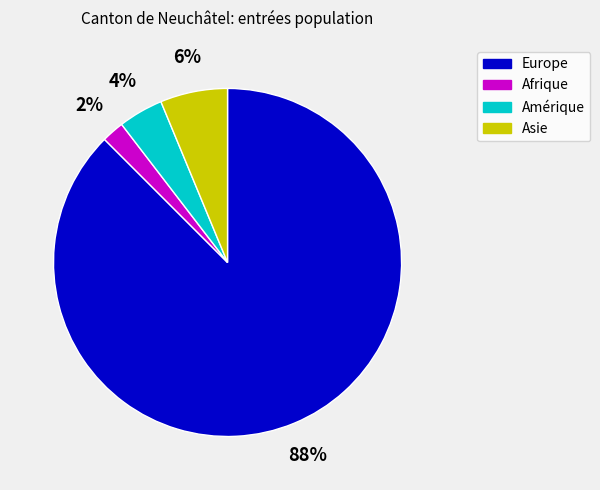

How many segments does this pie chart have?

4